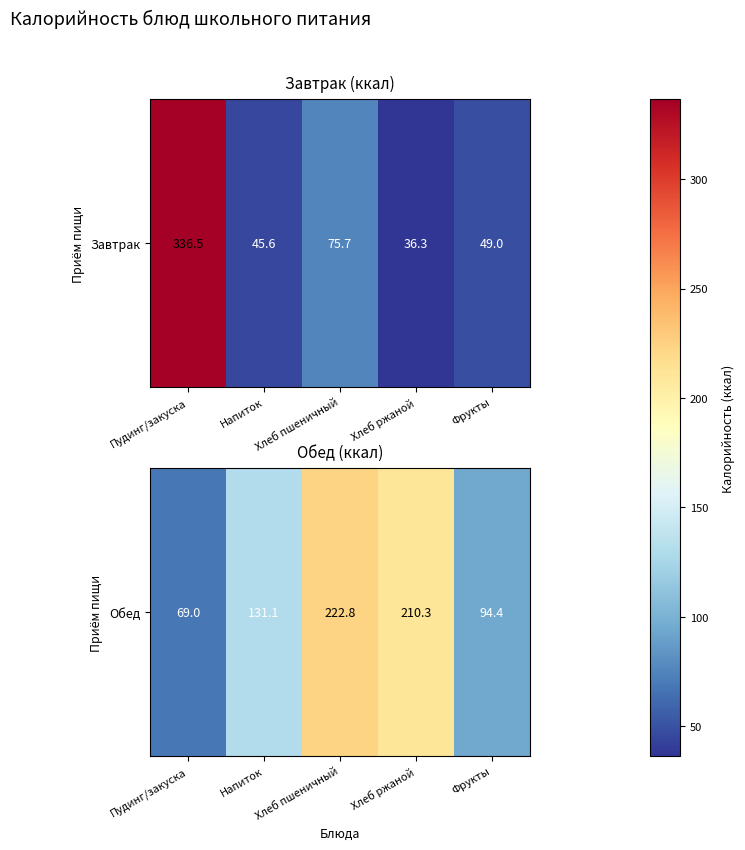

What is the ratio of the value at Хлеб пшеничный to the value at Напиток?

1.7